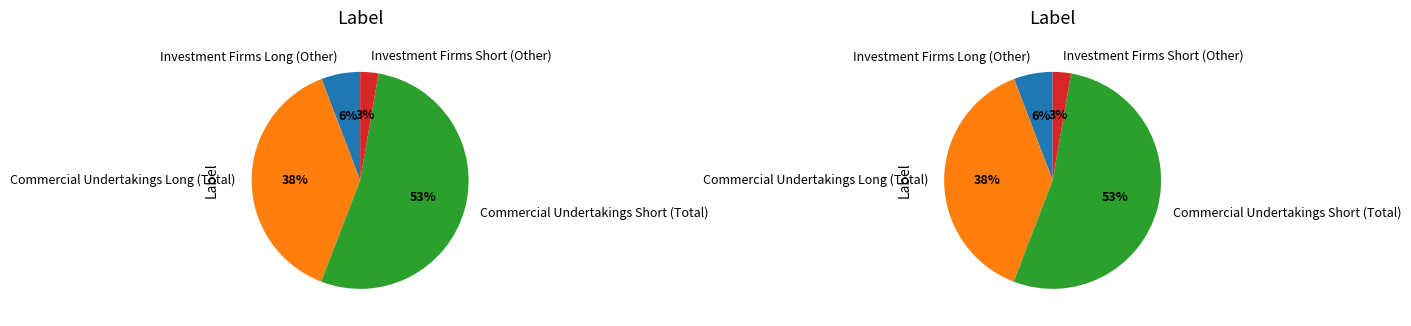

What percentage is NOT represented by Investment Firms Short (Other)?

97.3%